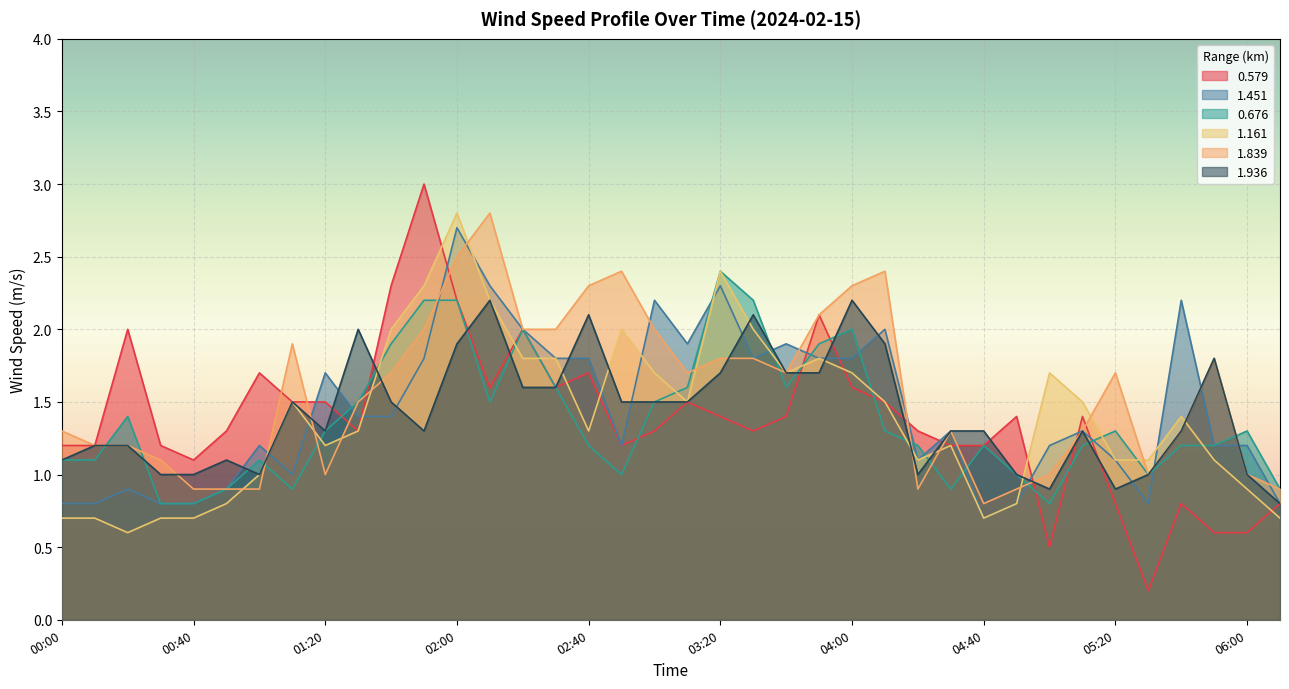

Reading left to right, extract all data points from this chart.

0.579: 00:00=1.2	00:10=1.2	00:20=2.0	00:30=1.2	00:40=1.1	00:50=1.3	01:00=1.7	01:10=1.5	01:20=1.5	01:30=1.3	01:40=2.3	01:50=3.0	02:00=2.2	02:10=1.6	02:20=2.0	02:30=1.6	02:40=1.7	02:50=1.2	03:00=1.3	03:10=1.5	03:20=1.4	03:30=1.3	03:40=1.4	03:50=2.1	04:00=1.6	04:10=1.5	04:20=1.3	04:30=1.2	04:40=1.2	04:50=1.4	05:00=0.5	05:10=1.4	05:20=0.8	05:30=0.2	05:40=0.8	05:50=0.6	06:00=0.6	06:10=0.8
1.451: 00:00=0.8	00:10=0.8	00:20=0.9	00:30=0.8	00:40=0.8	00:50=0.9	01:00=1.2	01:10=1.0	01:20=1.7	01:30=1.4	01:40=1.4	01:50=1.8	02:00=2.7	02:10=2.3	02:20=2.0	02:30=1.8	02:40=1.8	02:50=1.2	03:00=2.2	03:10=1.9	03:20=2.3	03:30=1.8	03:40=1.9	03:50=1.8	04:00=1.8	04:10=2.0	04:20=1.1	04:30=1.3	04:40=0.7	04:50=0.8	05:00=1.2	05:10=1.3	05:20=1.1	05:30=0.8	05:40=2.2	05:50=1.2	06:00=1.2	06:10=0.8
0.676: 00:00=1.1	00:10=1.1	00:20=1.4	00:30=0.8	00:40=0.8	00:50=0.9	01:00=1.1	01:10=0.9	01:20=1.3	01:30=1.5	01:40=1.9	01:50=2.2	02:00=2.2	02:10=1.5	02:20=2.0	02:30=1.6	02:40=1.2	02:50=1.0	03:00=1.5	03:10=1.6	03:20=2.4	03:30=2.2	03:40=1.6	03:50=1.9	04:00=2.0	04:10=1.3	04:20=1.2	04:30=0.9	04:40=1.2	04:50=1.0	05:00=0.8	05:10=1.2	05:20=1.3	05:30=1.0	05:40=1.2	05:50=1.2	06:00=1.3	06:10=0.9
1.161: 00:00=0.7	00:10=0.7	00:20=0.6	00:30=0.7	00:40=0.7	00:50=0.8	01:00=1.0	01:10=1.5	01:20=1.2	01:30=1.3	01:40=2.0	01:50=2.3	02:00=2.8	02:10=2.2	02:20=1.8	02:30=1.8	02:40=1.3	02:50=2.0	03:00=1.7	03:10=1.5	03:20=2.4	03:30=2.0	03:40=1.7	03:50=1.8	04:00=1.7	04:10=1.5	04:20=1.1	04:30=1.2	04:40=0.7	04:50=0.8	05:00=1.7	05:10=1.5	05:20=1.1	05:30=1.1	05:40=1.4	05:50=1.1	06:00=0.9	06:10=0.7
1.839: 00:00=1.3	00:10=1.2	00:20=1.2	00:30=1.1	00:40=0.9	00:50=0.9	01:00=0.9	01:10=1.9	01:20=1.0	01:30=1.5	01:40=1.7	01:50=2.0	02:00=2.5	02:10=2.8	02:20=2.0	02:30=2.0	02:40=2.3	02:50=2.4	03:00=2.0	03:10=1.7	03:20=1.8	03:30=1.8	03:40=1.7	03:50=2.1	04:00=2.3	04:10=2.4	04:20=0.9	04:30=1.3	04:40=0.8	04:50=0.9	05:00=1.0	05:10=1.3	05:20=1.7	05:30=1.0	05:40=1.3	05:50=1.8	06:00=1.0	06:10=0.9
1.936: 00:00=1.1	00:10=1.2	00:20=1.2	00:30=1.0	00:40=1.0	00:50=1.1	01:00=1.0	01:10=1.5	01:20=1.3	01:30=2.0	01:40=1.5	01:50=1.3	02:00=1.9	02:10=2.2	02:20=1.6	02:30=1.6	02:40=2.1	02:50=1.5	03:00=1.5	03:10=1.5	03:20=1.7	03:30=2.1	03:40=1.7	03:50=1.7	04:00=2.2	04:10=1.9	04:20=1.0	04:30=1.3	04:40=1.3	04:50=1.0	05:00=0.9	05:10=1.3	05:20=0.9	05:30=1.0	05:40=1.3	05:50=1.8	06:00=1.0	06:10=0.8